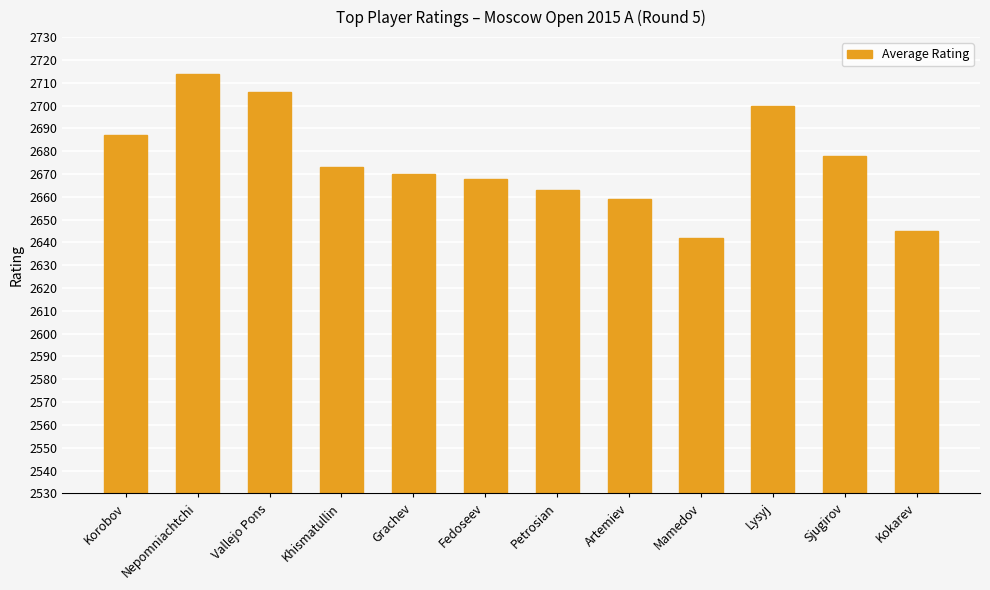

Reading right to left, transcribe all the data shown in this chart.

2645	2678	2700	2642	2659	2663	2668	2670	2673	2706	2714	2687